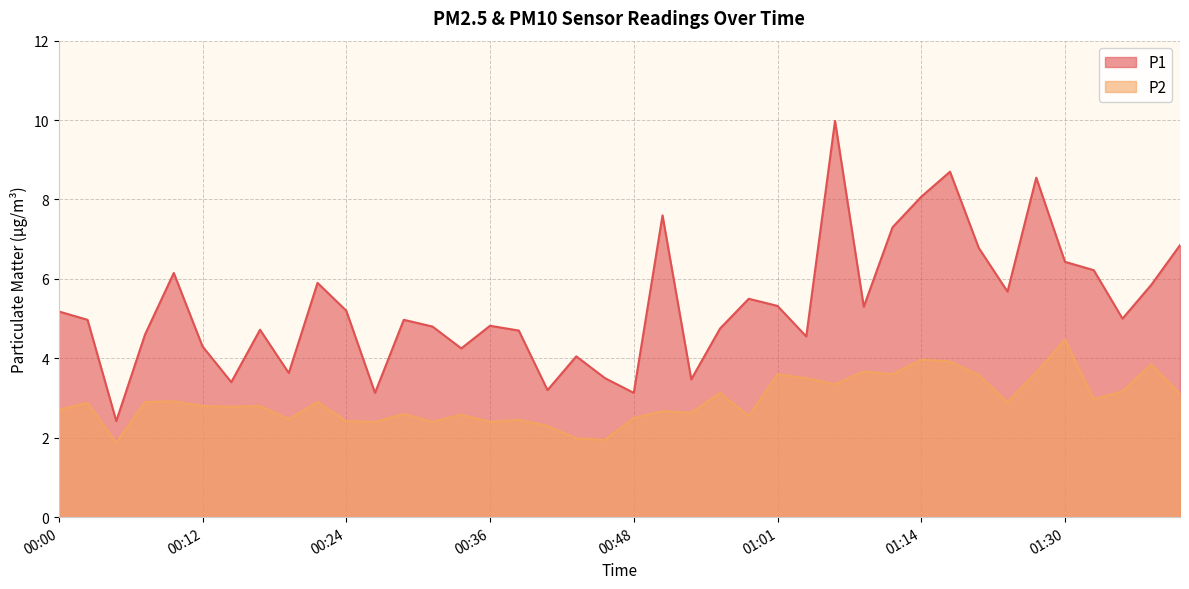

True or false: P1 has a value of 0.8 at 00:53.

False